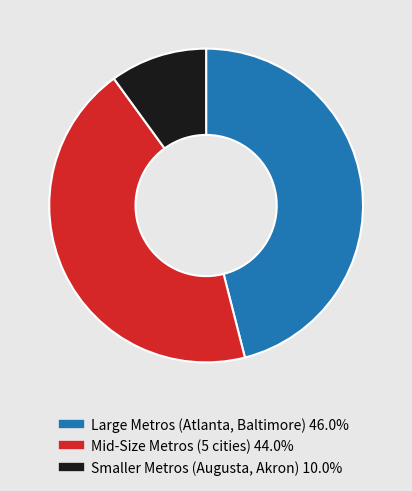

Is there any slice that represents more than half of the pie?

No